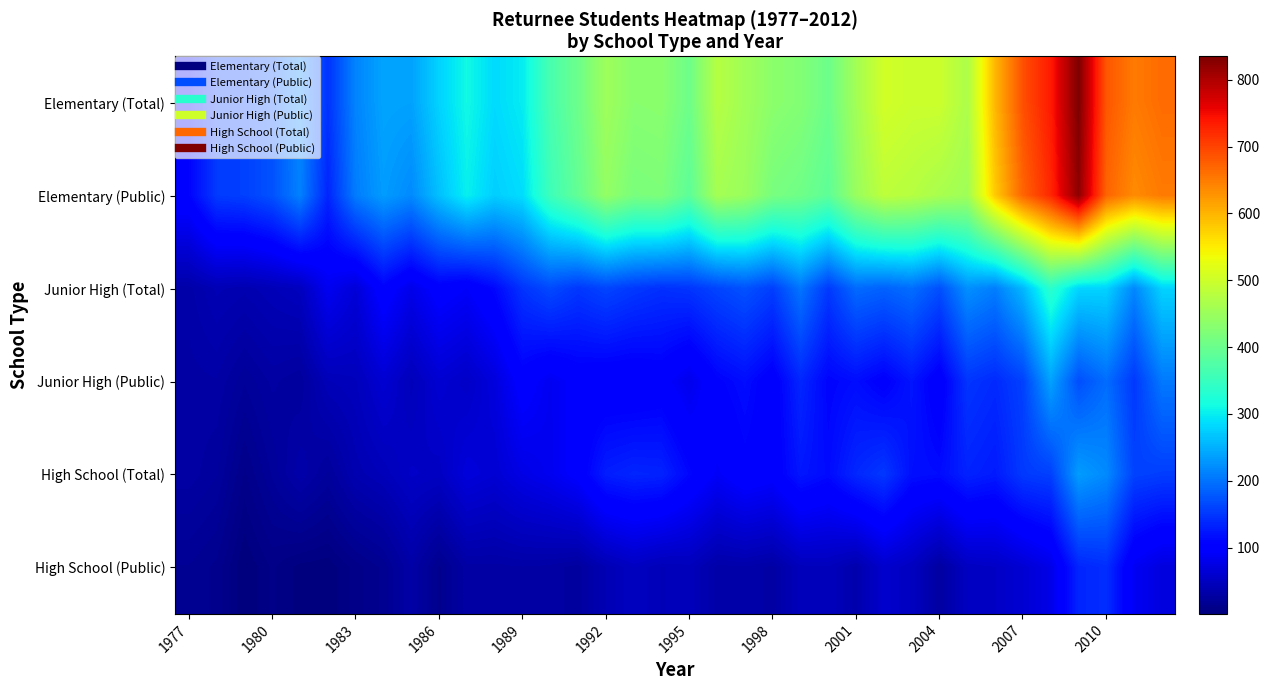

Which series has the largest range (max minus min)?

Elementary (Total)